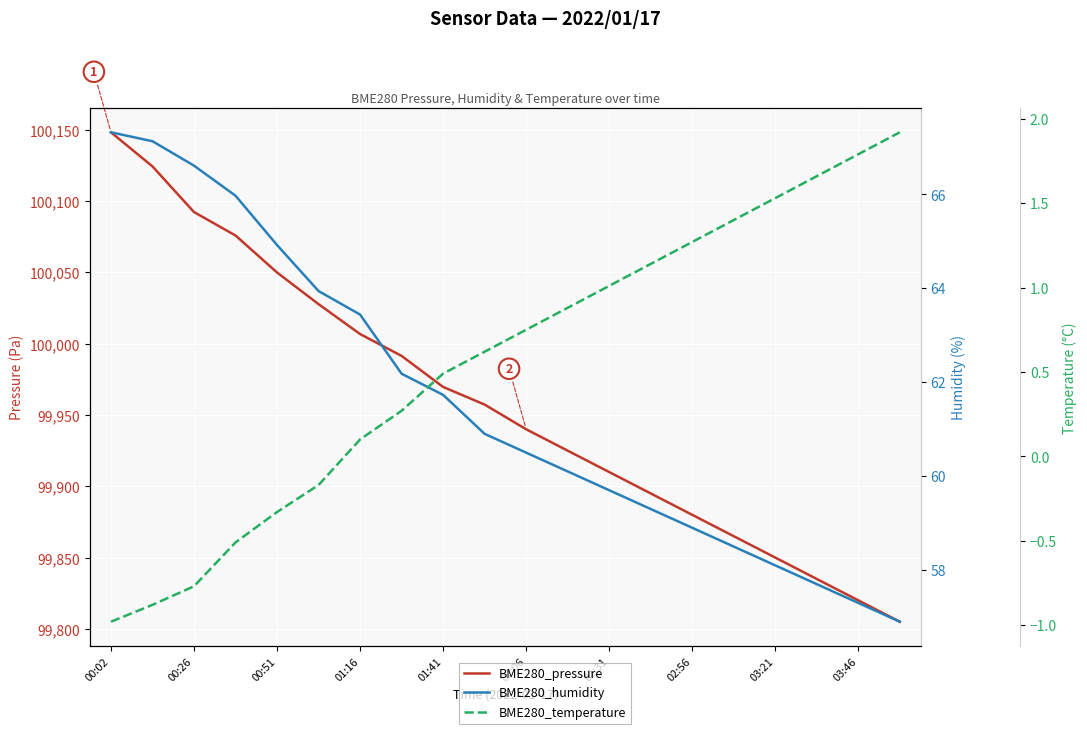

What is the maximum value shown in the chart?

100148.3